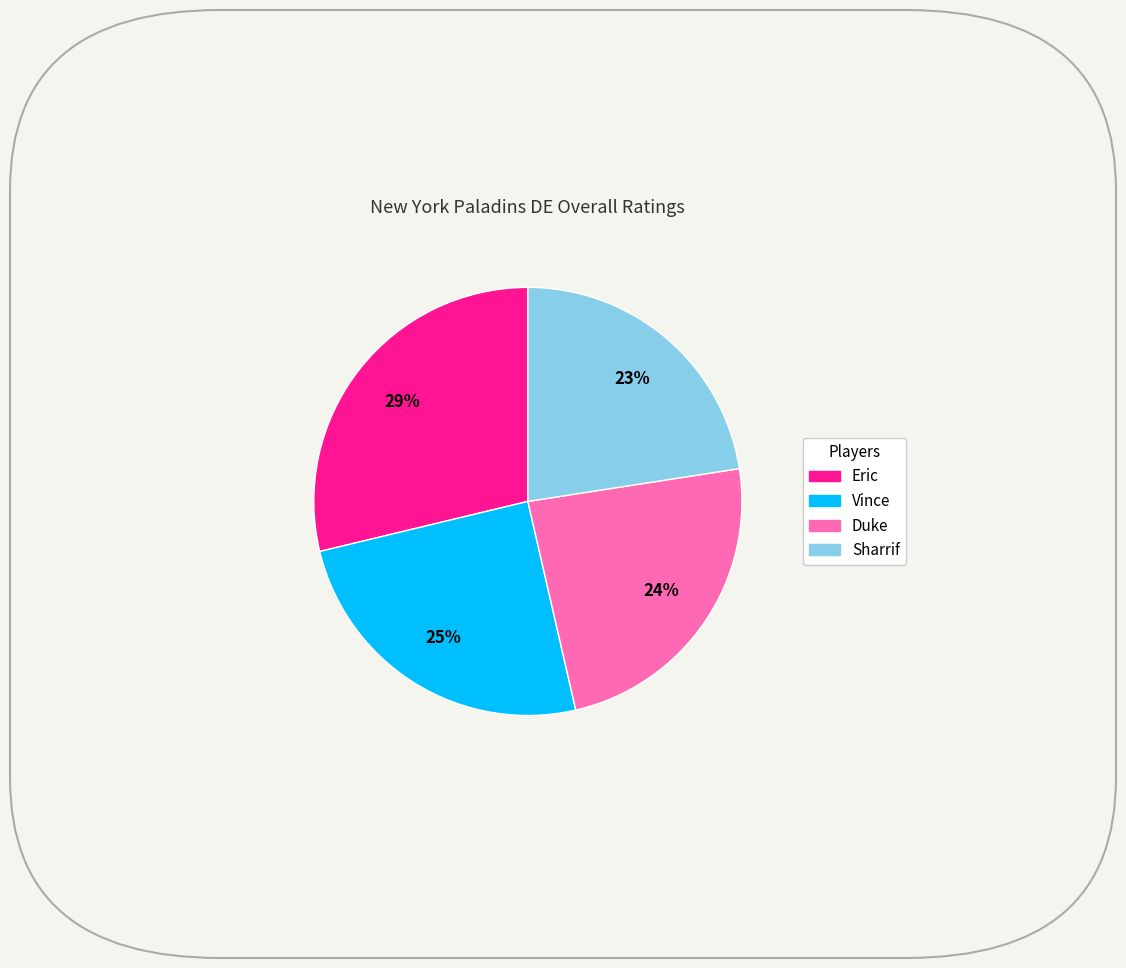

To the nearest percent, what is the difference between the largest and smallest slice percentages?

6%